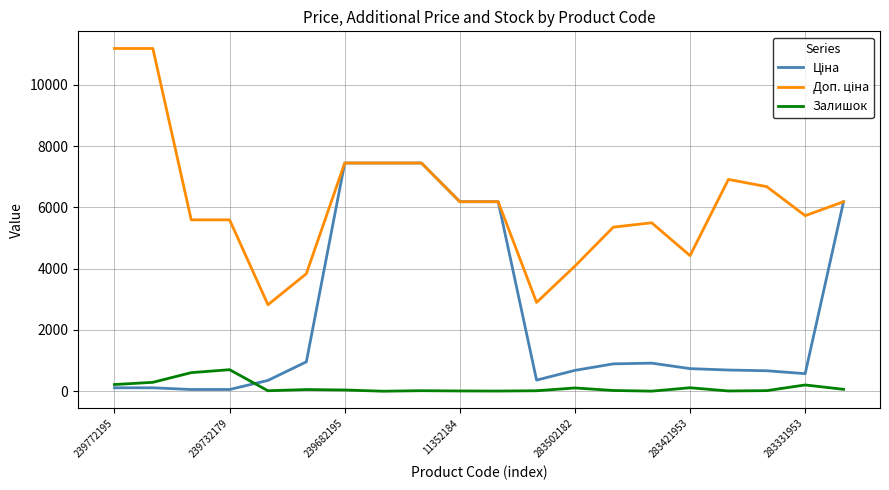

What is the maximum value shown in the chart?

11182.0